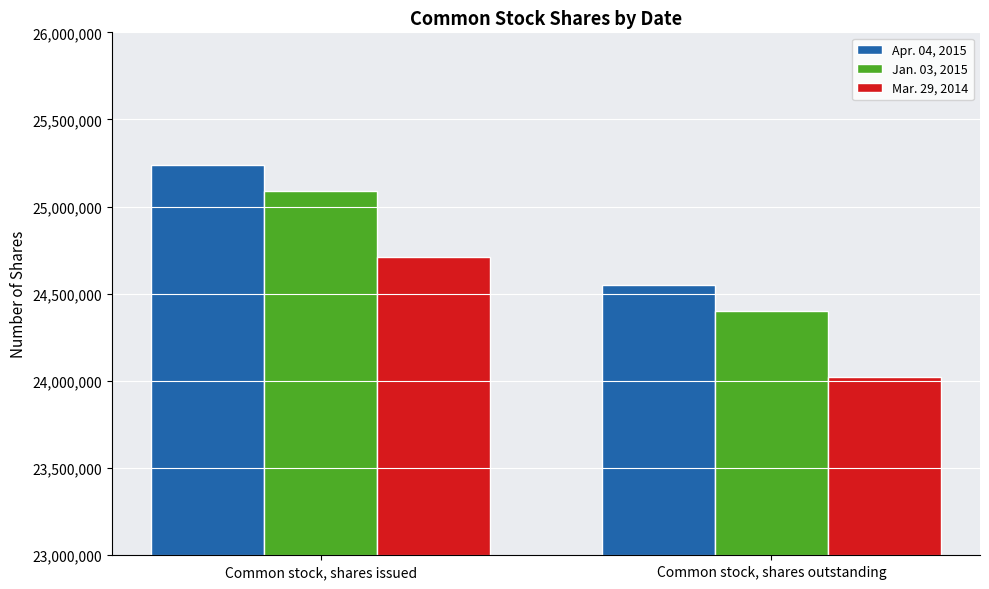

Rank the series by their average value, from lowest to highest.

Mar. 29, 2014, Jan. 03, 2015, Apr. 04, 2015